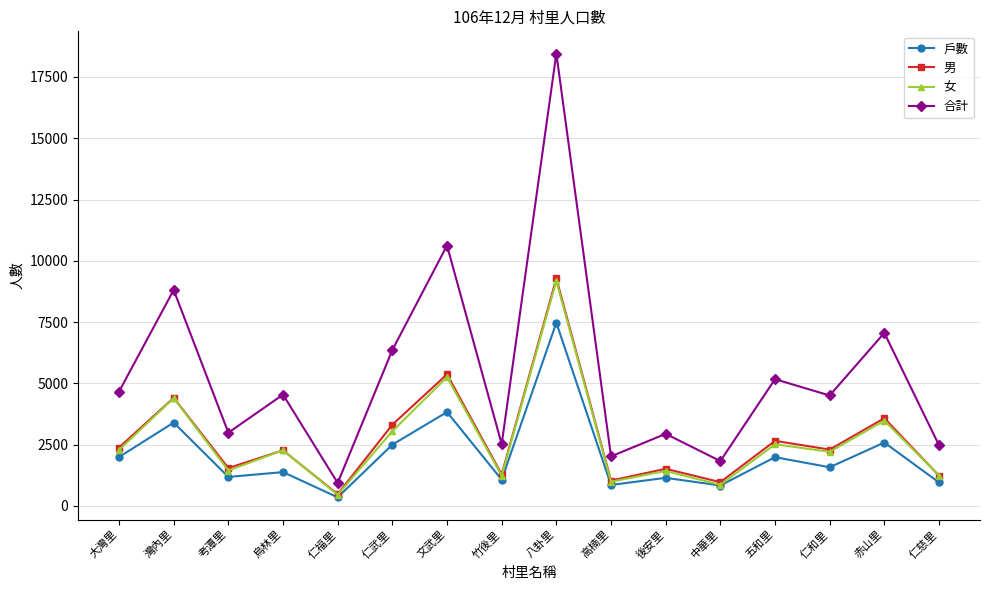

Which series has the largest total across all categories?

合計